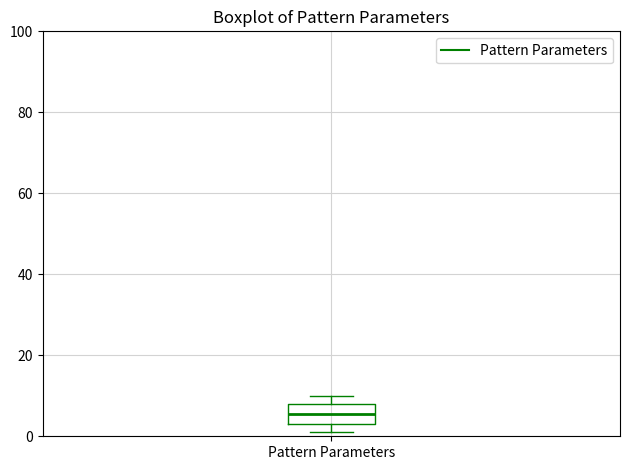

Read this box plot against the y-axis: the position of the median line, the range covered by the box, and the ends of both whiskers. The values are not printed on the chart, so give them approximately, as read against the axis.

median 6, box 4 to 8, whiskers 2 to 10